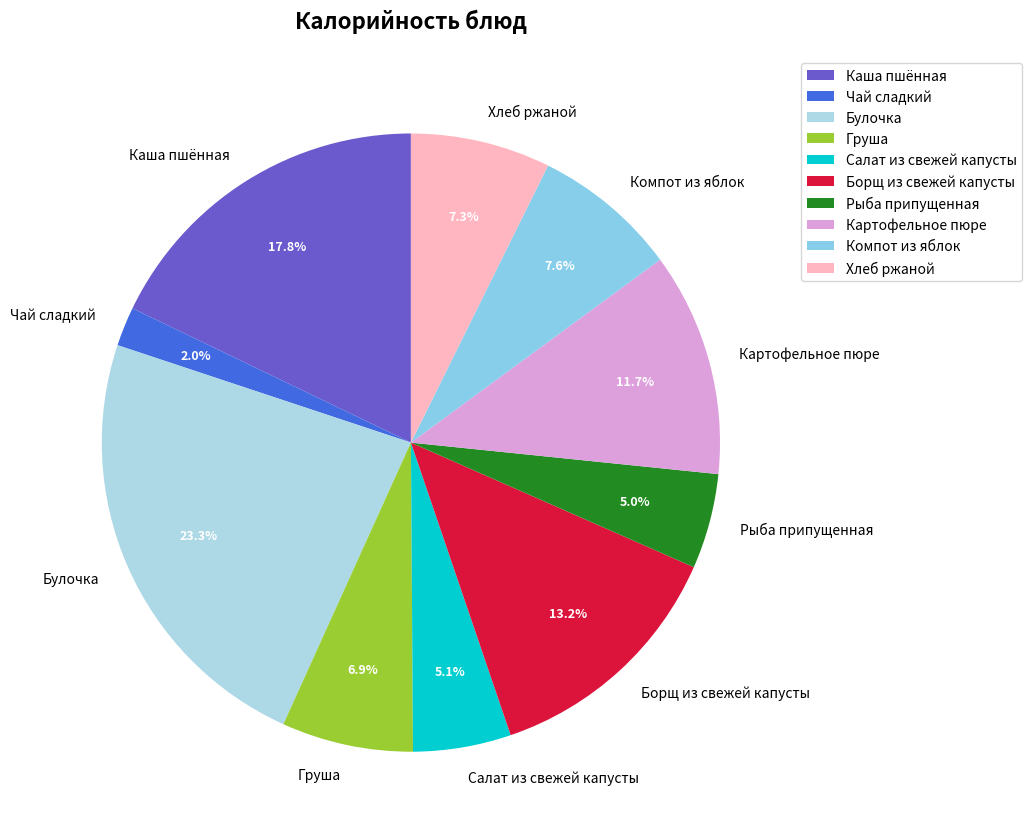

Which category has the smallest portion of the pie?

Чай сладкий